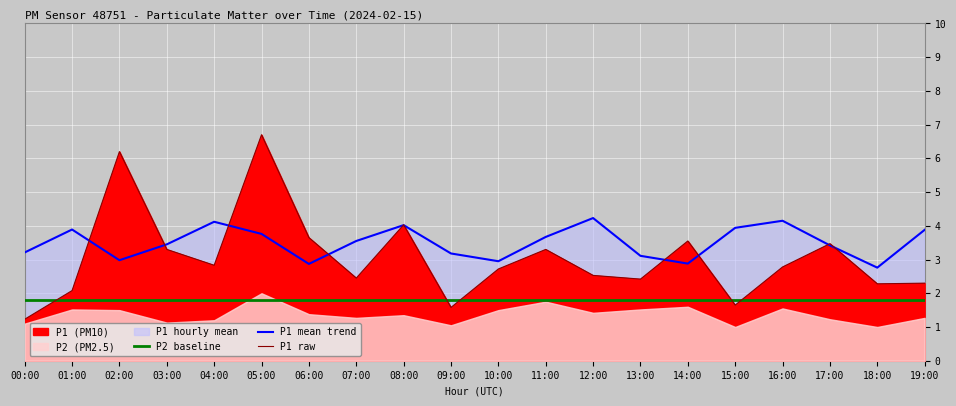

What is the value of the P2 baseline point at the 16th from the left?

1.8